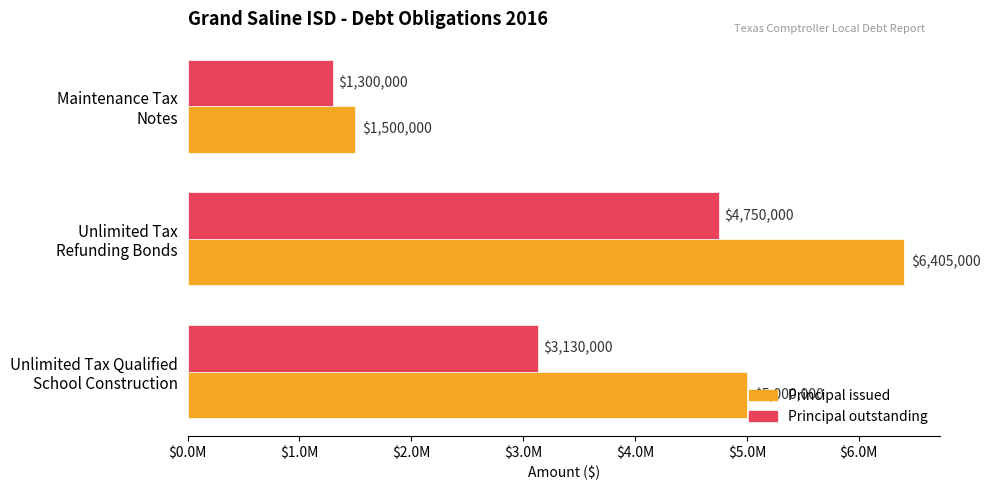

Rank the categories by Principal issued value from lowest to highest.

Maintenance Tax
Notes, Unlimited Tax Qualified
School Construction, Unlimited Tax
Refunding Bonds